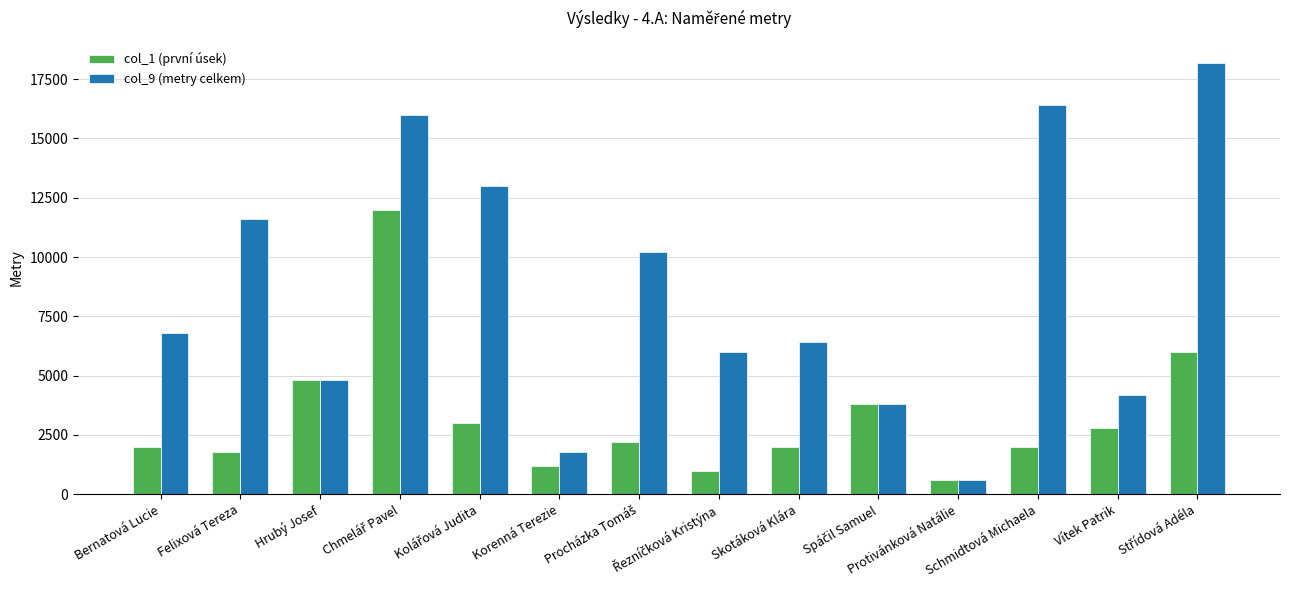

Which series has the largest total across all categories?

col_9 (metry celkem)